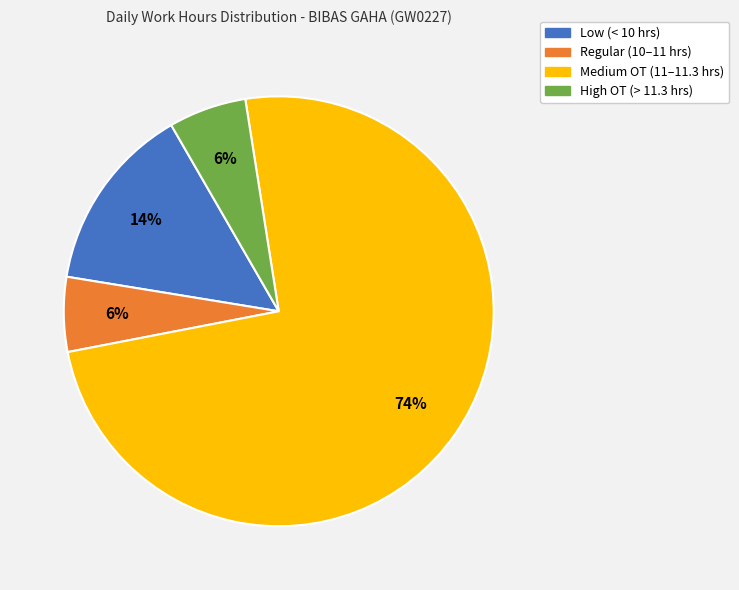

Does any single category account for the majority?

Yes